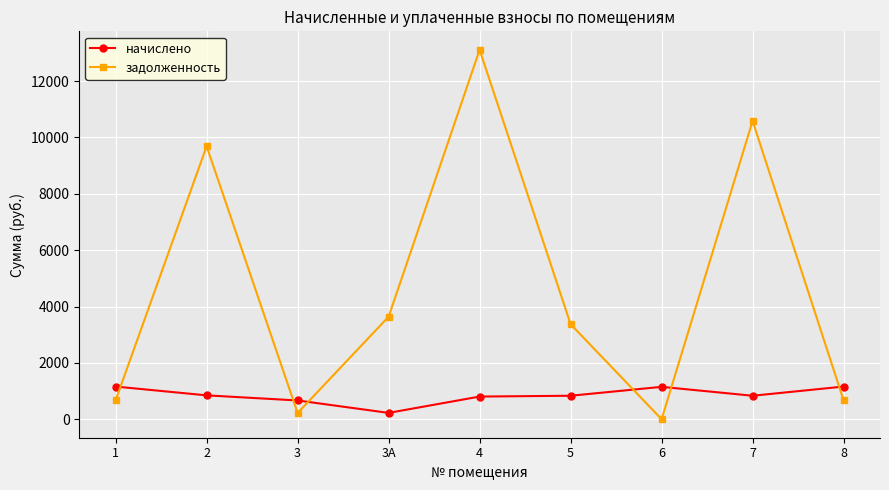

True or false: начислено and задолженность intersect in this chart.

True